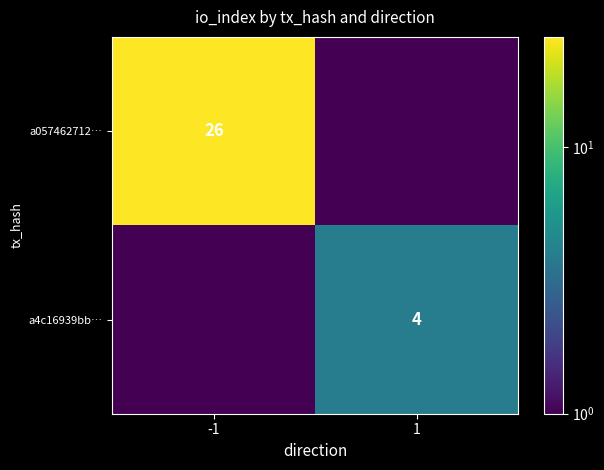

Is it true that a057462712… equals 26.0 at -1?

True